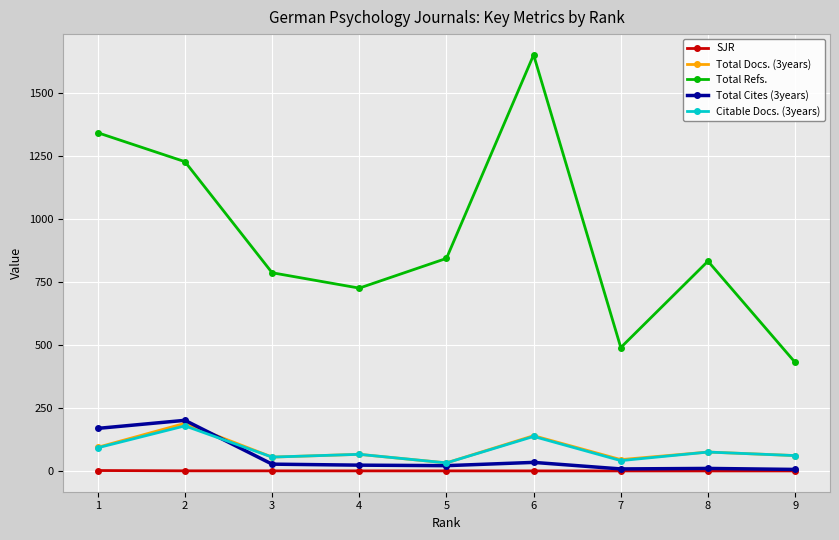

What is the sum of the Citable Docs. (3years) values at 3 and 6?

192.0